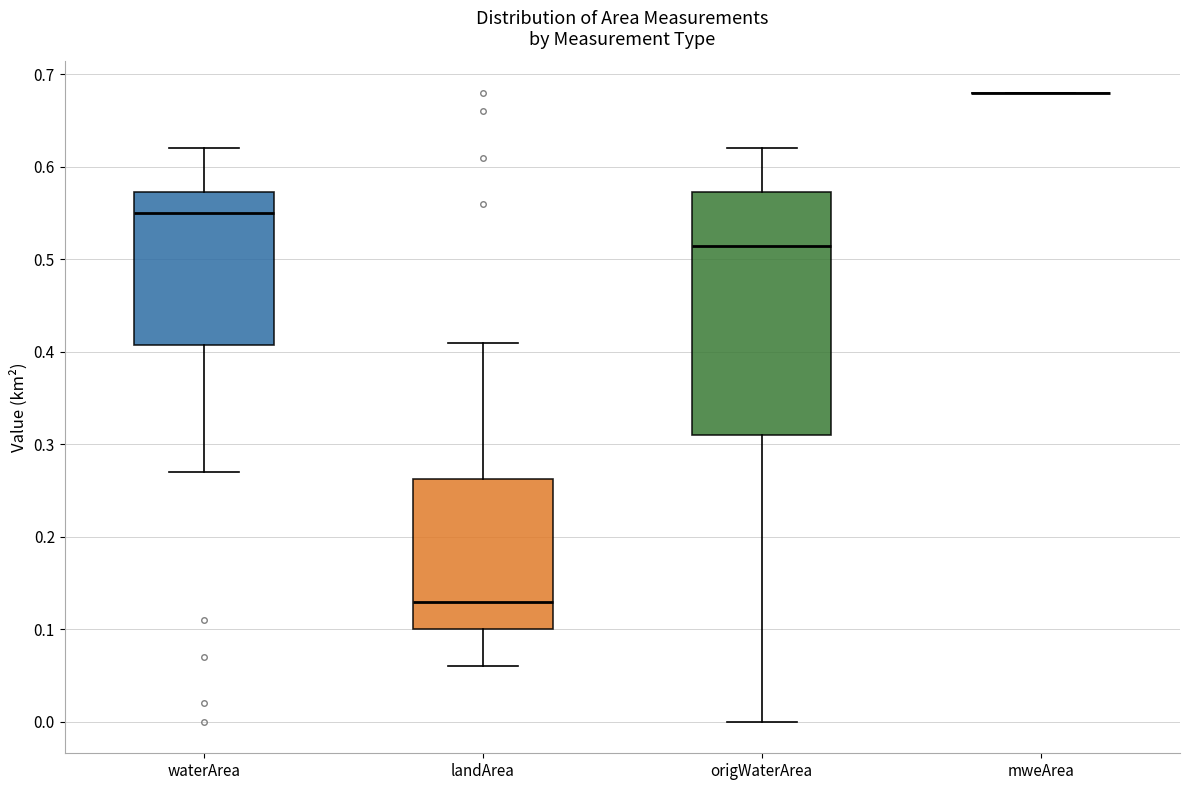

Reading left to right, transcribe this box plot: for each box, give where its median line is, the range the box spans, and where its two whiskers end, as read against the y-axis. The values are not printed on the chart, so give them approximately, as read against the axis.

waterArea: median 0.55, box 0.41 to 0.57, whiskers 0.27 to 0.62
landArea: median 0.13, box 0.10 to 0.26, whiskers 0.06 to 0.41
origWaterArea: median 0.52, box 0.31 to 0.57, whiskers 0.00 to 0.62
mweArea: box collapsed to a line at 0.68, whiskers 0.68 to 0.68